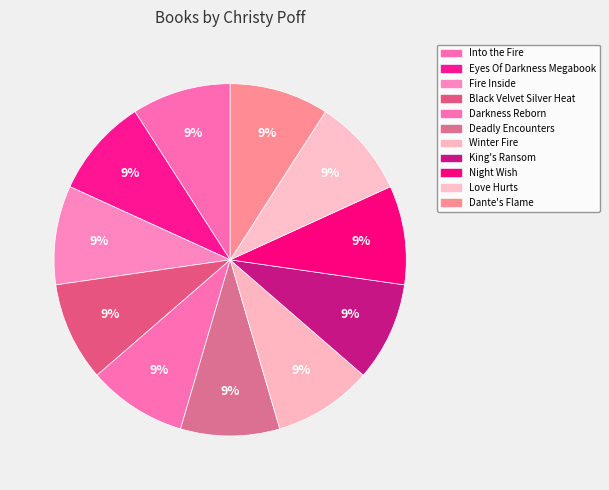

Count the number of slices in the pie.

11